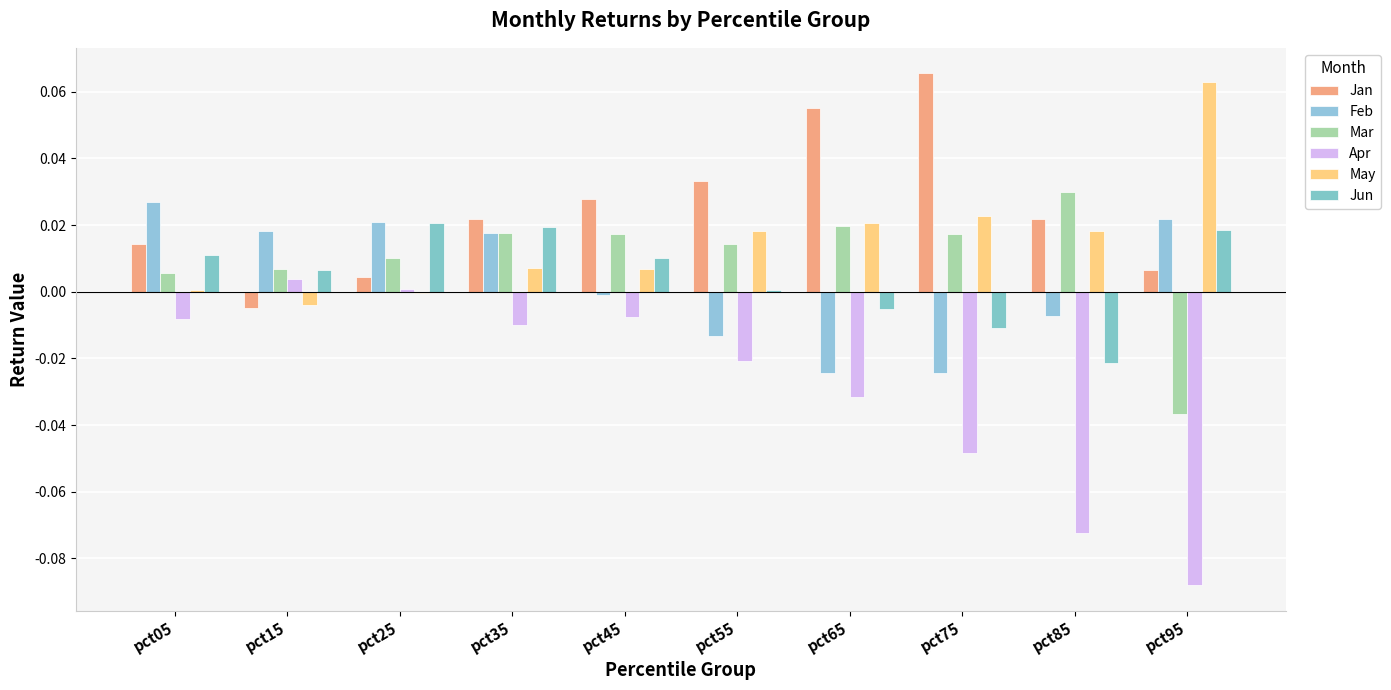

How many groups of bars are there?

10